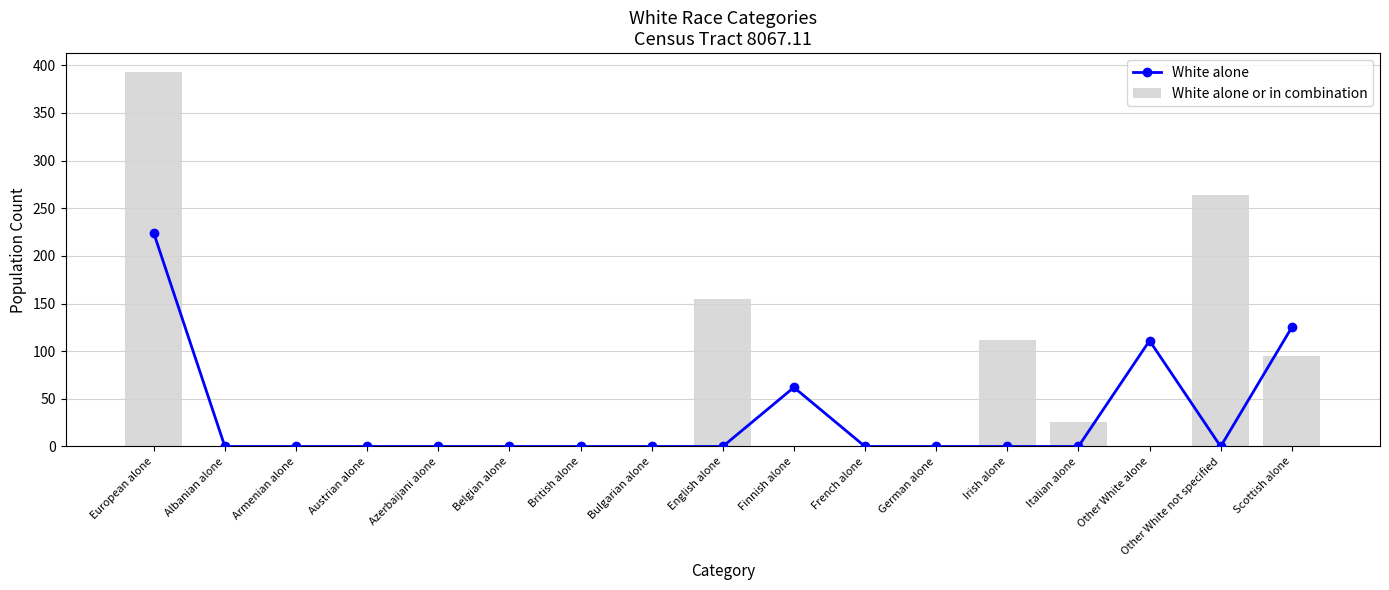

Which category has the lowest value in the White alone or in combination series?

Albanian alone